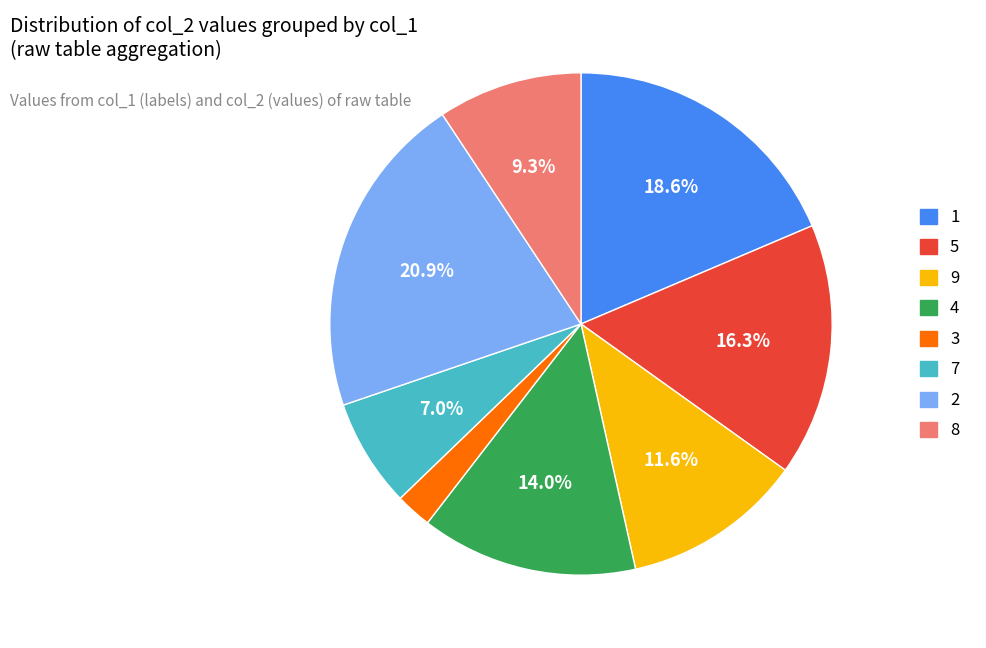

Which category has the smallest portion of the pie?

3